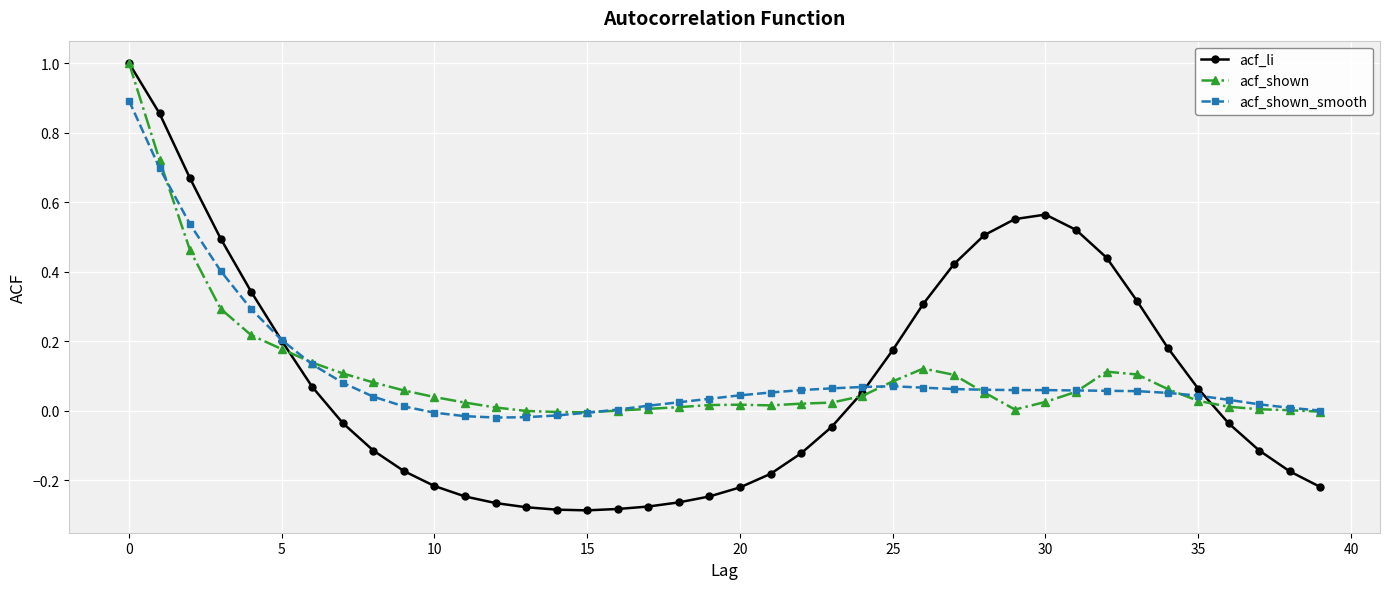

Which series ends up on top after the final intersection of acf_li and acf_shown?

acf_shown